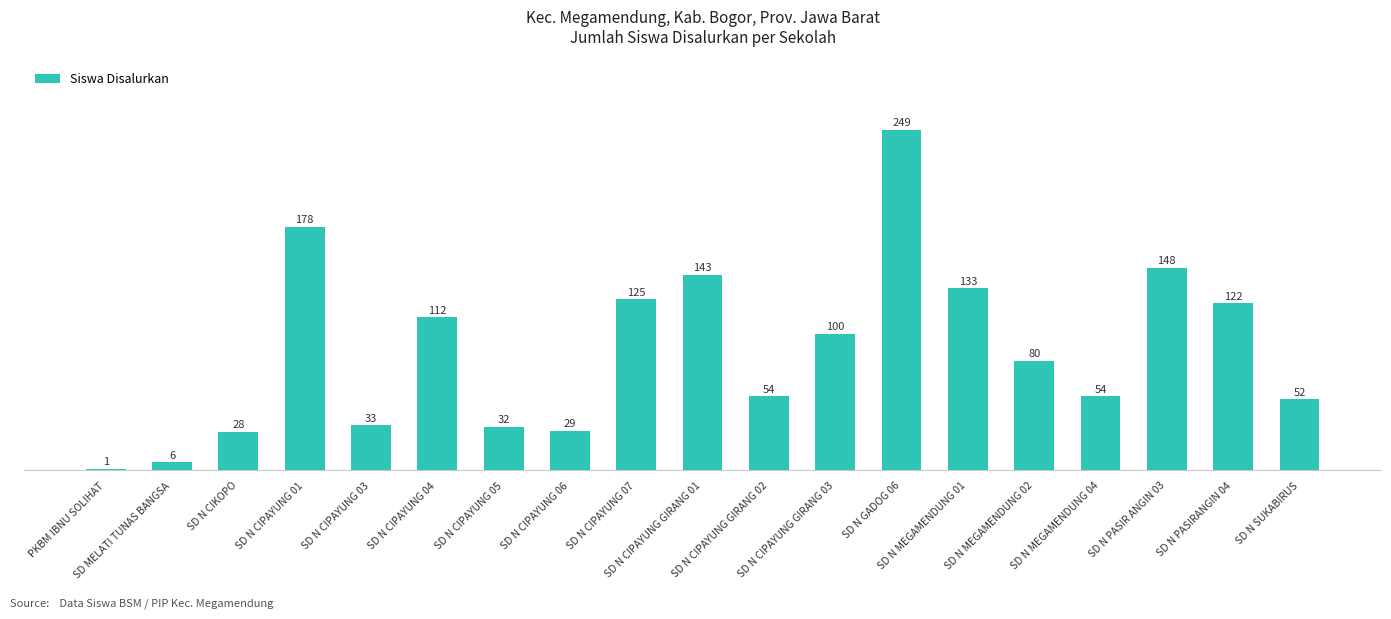

Reading left to right, transcribe all the data shown in this chart.

1	6	28	178	33	112	32	29	125	143	54	100	249	133	80	54	148	122	52